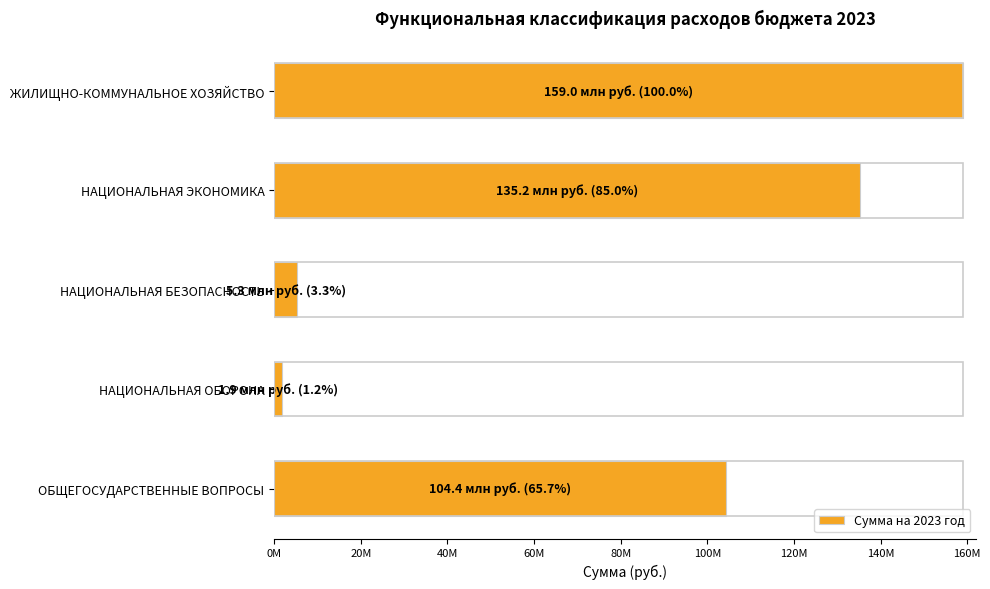

What is the maximum value shown in the chart?

158962202.9